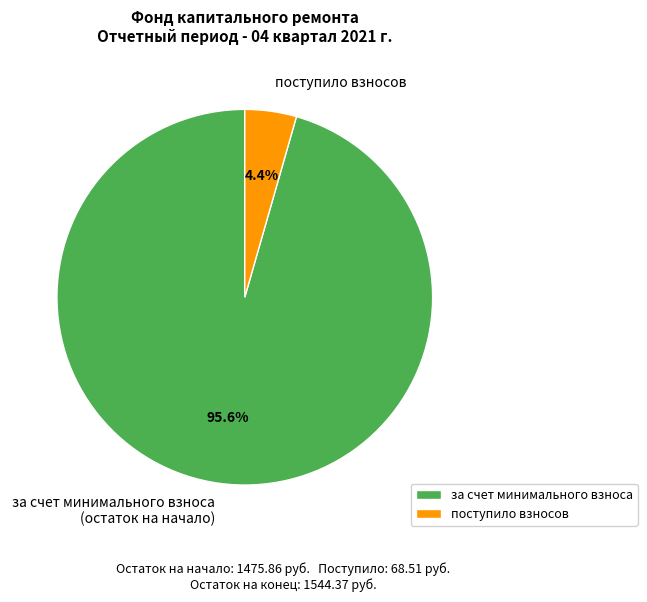

What is the majority slice?

за счет минимального взноса